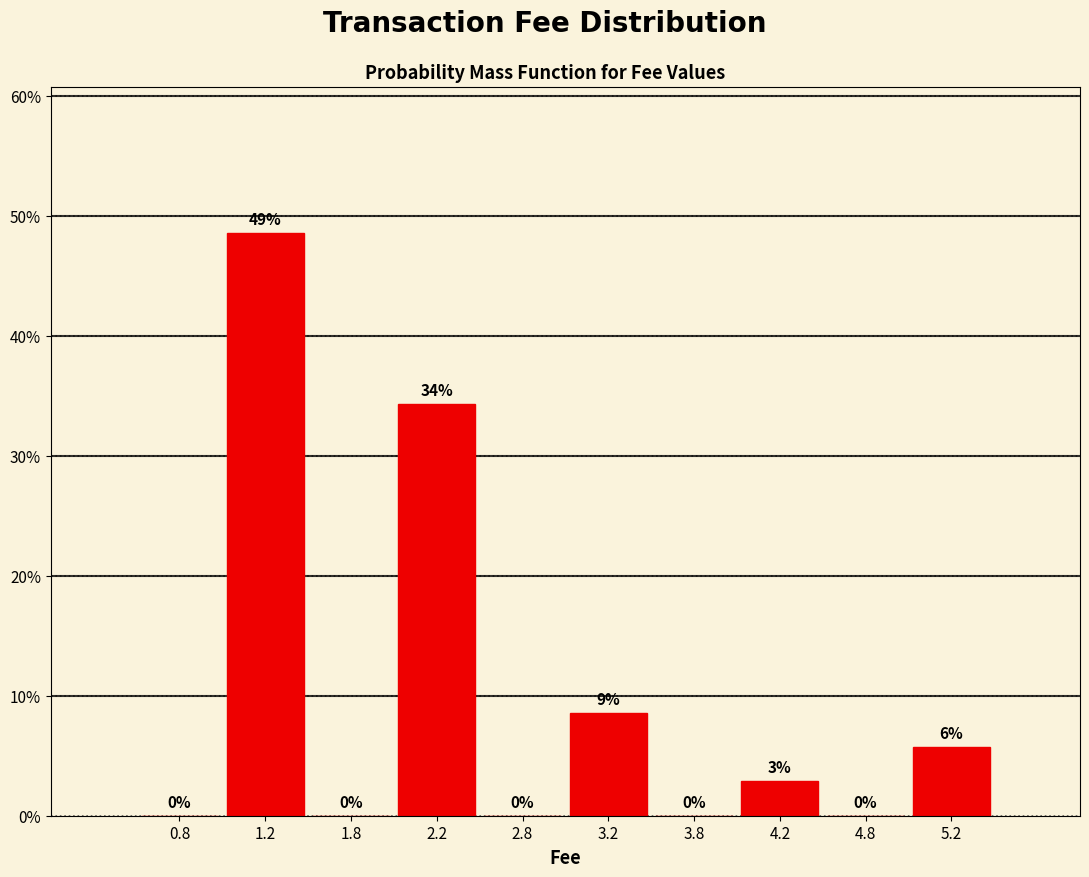

Which range on the x-axis has the tallest bar?

1.0 to 1.5